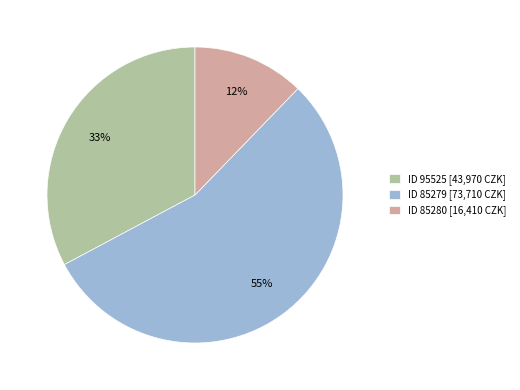

What is the majority slice?

ID 85279 [73,710 CZK]